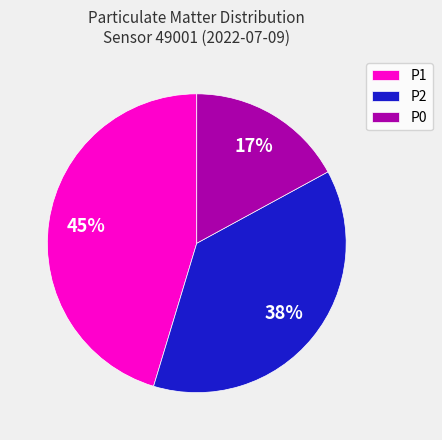

What is the smallest slice in the pie chart?

P0